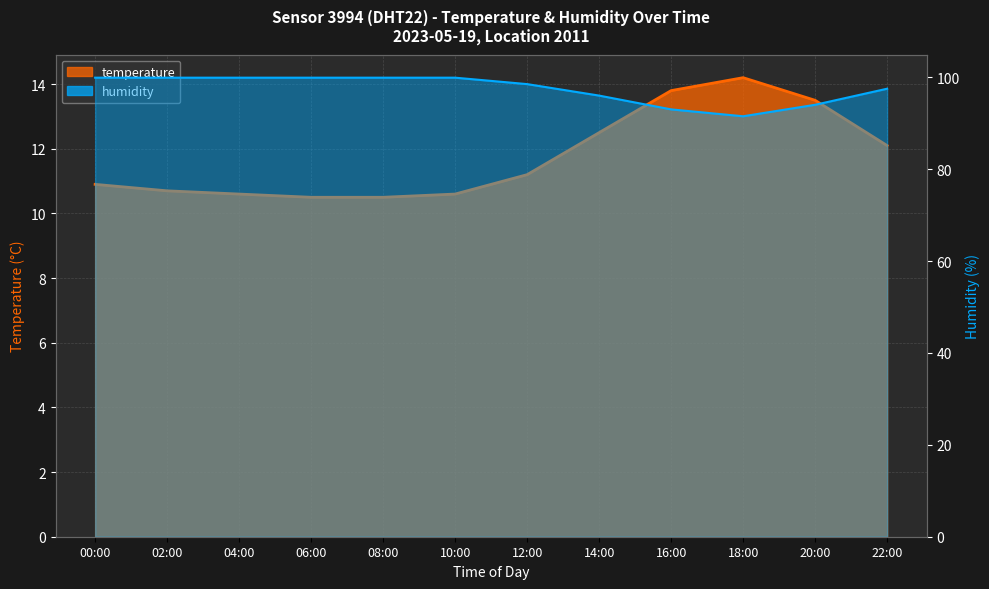

What is the label of the 11th point from the left?

20:00